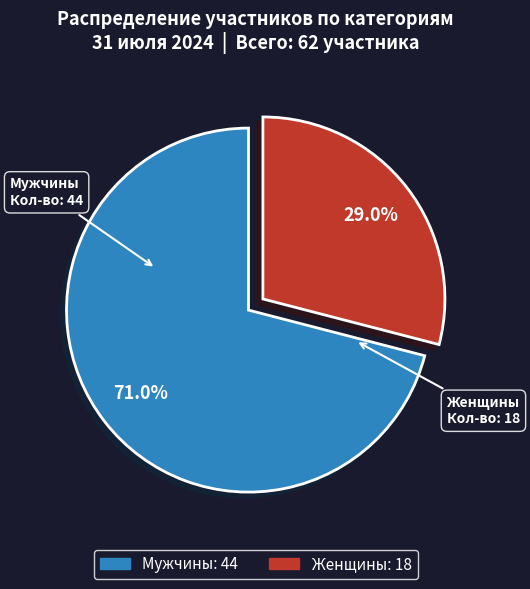

How many segments does this pie chart have?

2